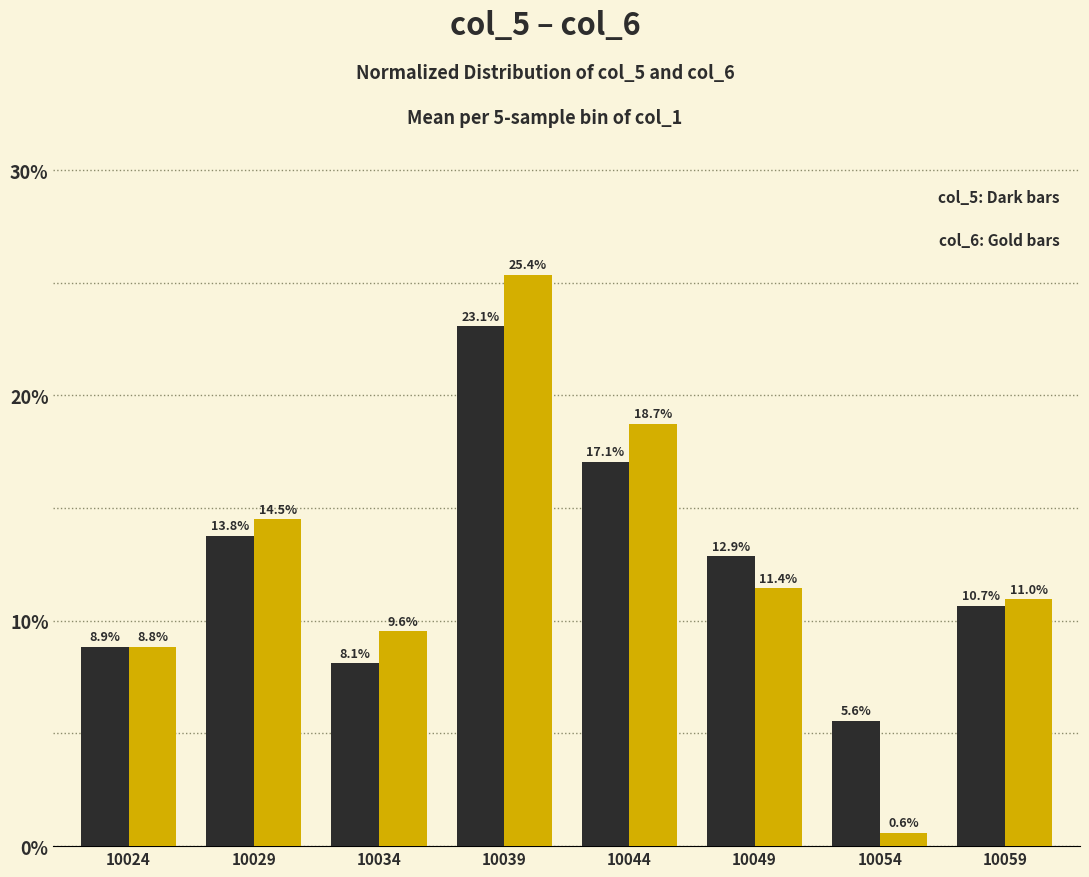

What is the difference between the highest and lowest values at 10054?

5.0